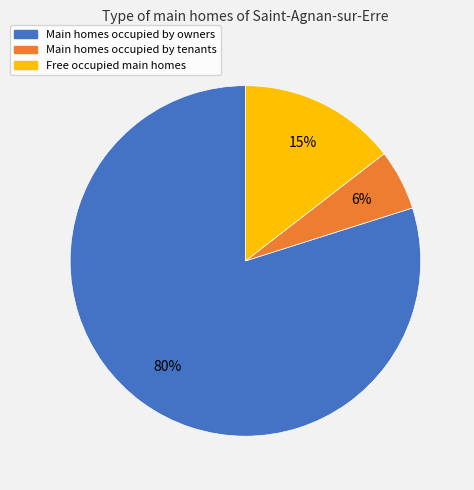

Is there a majority slice in this chart?

Yes